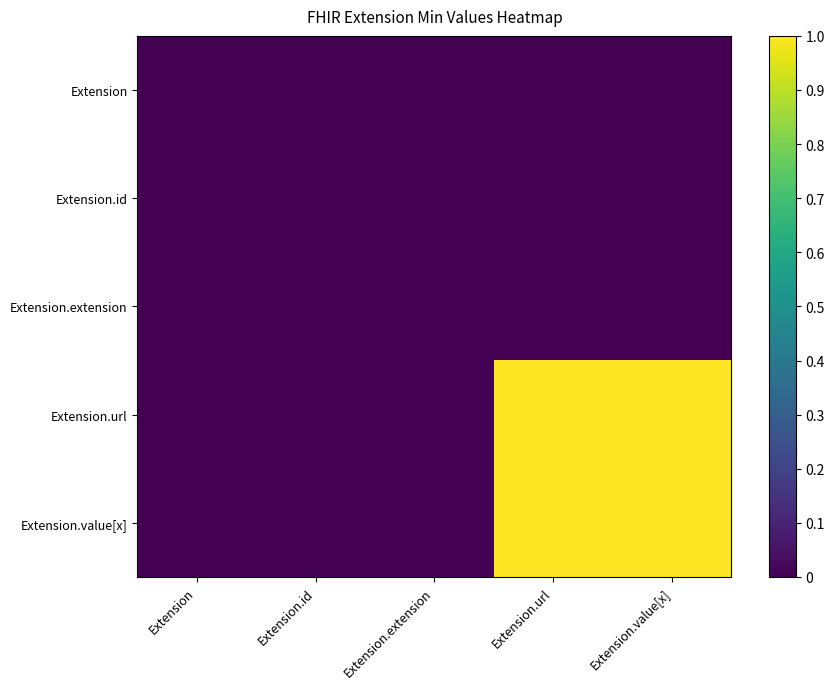

Count the number of data series in this chart.

5